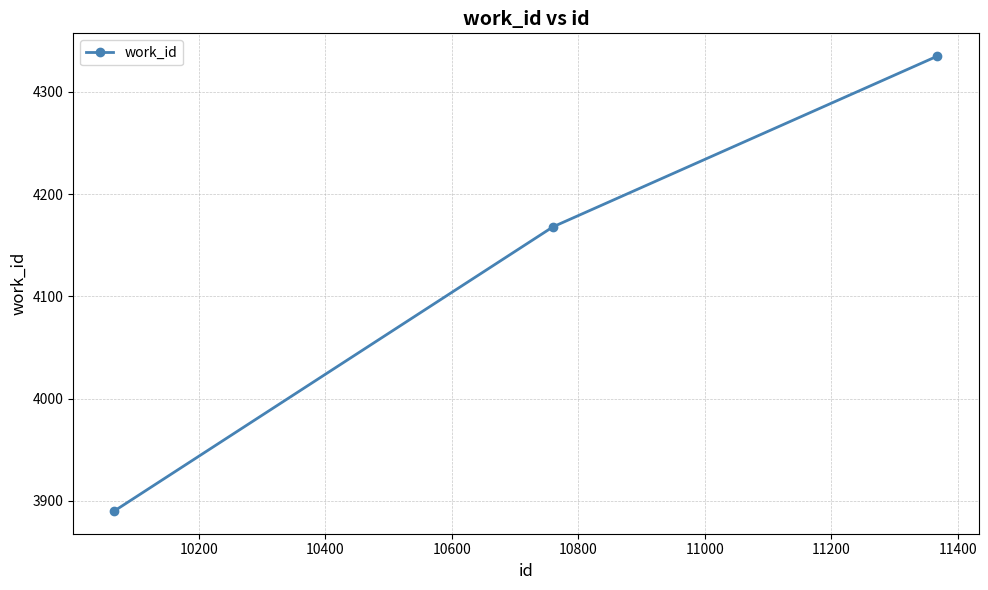

What is the greatest value displayed?

4335